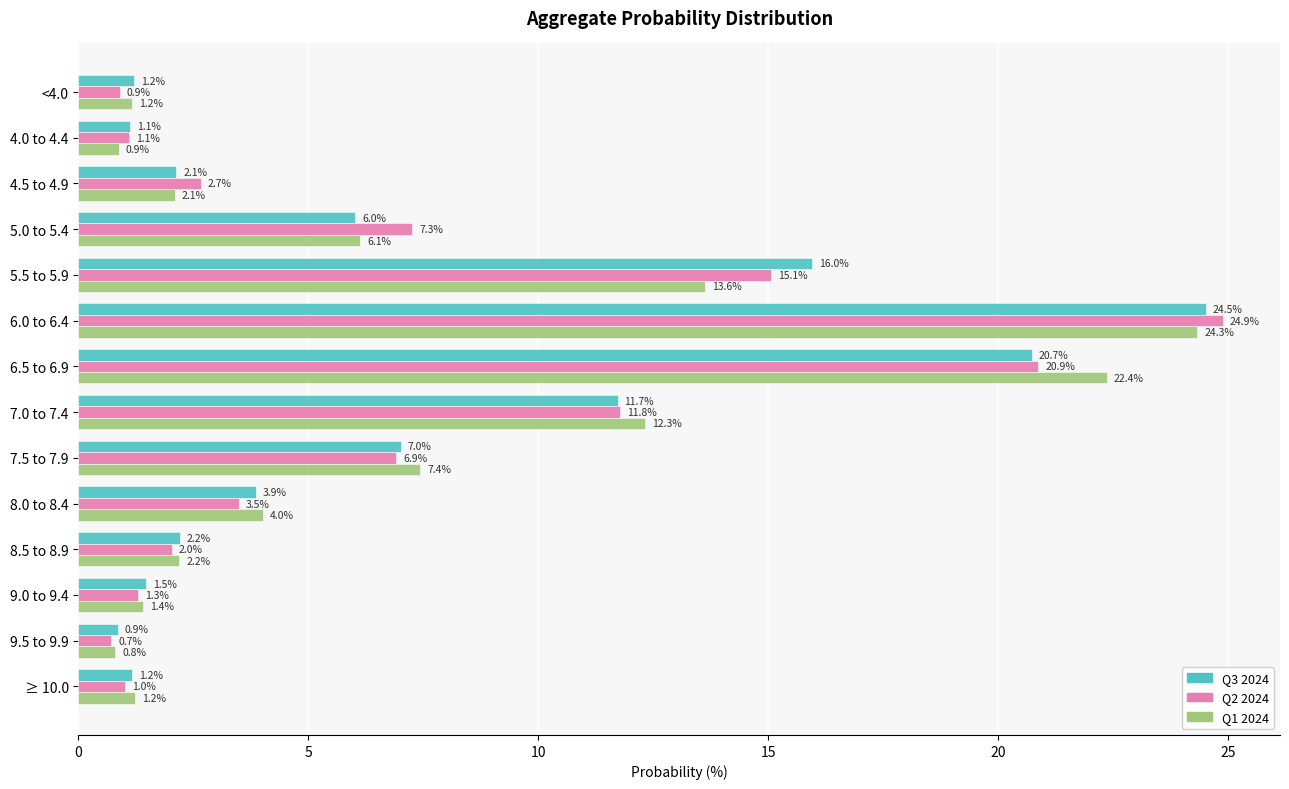

At which label does Q1 2024 reach its minimum?

9.5 to 9.9